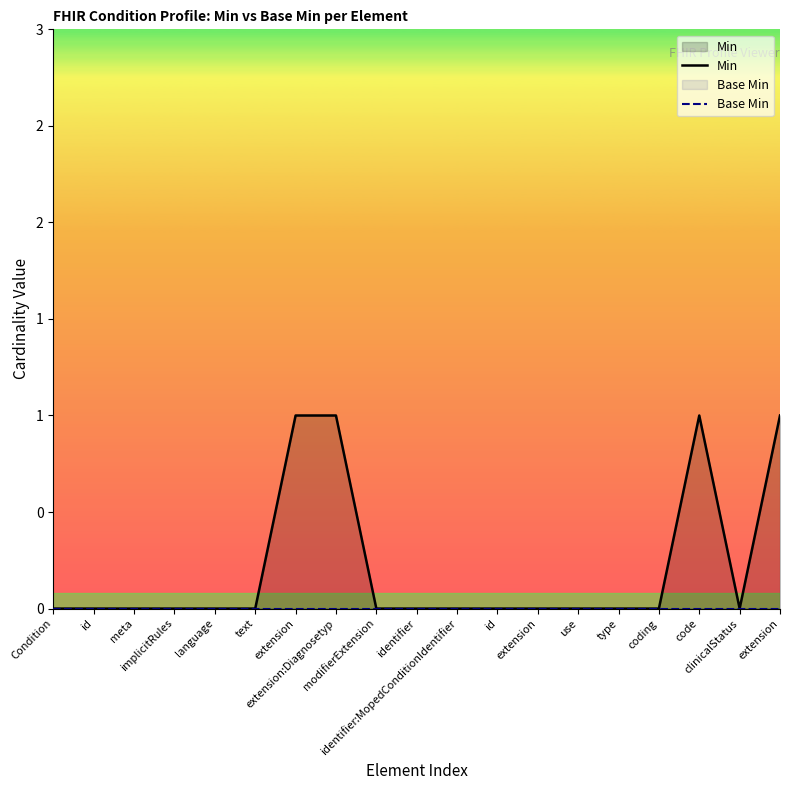

What are all the series names shown in the legend?

Min, Base Min